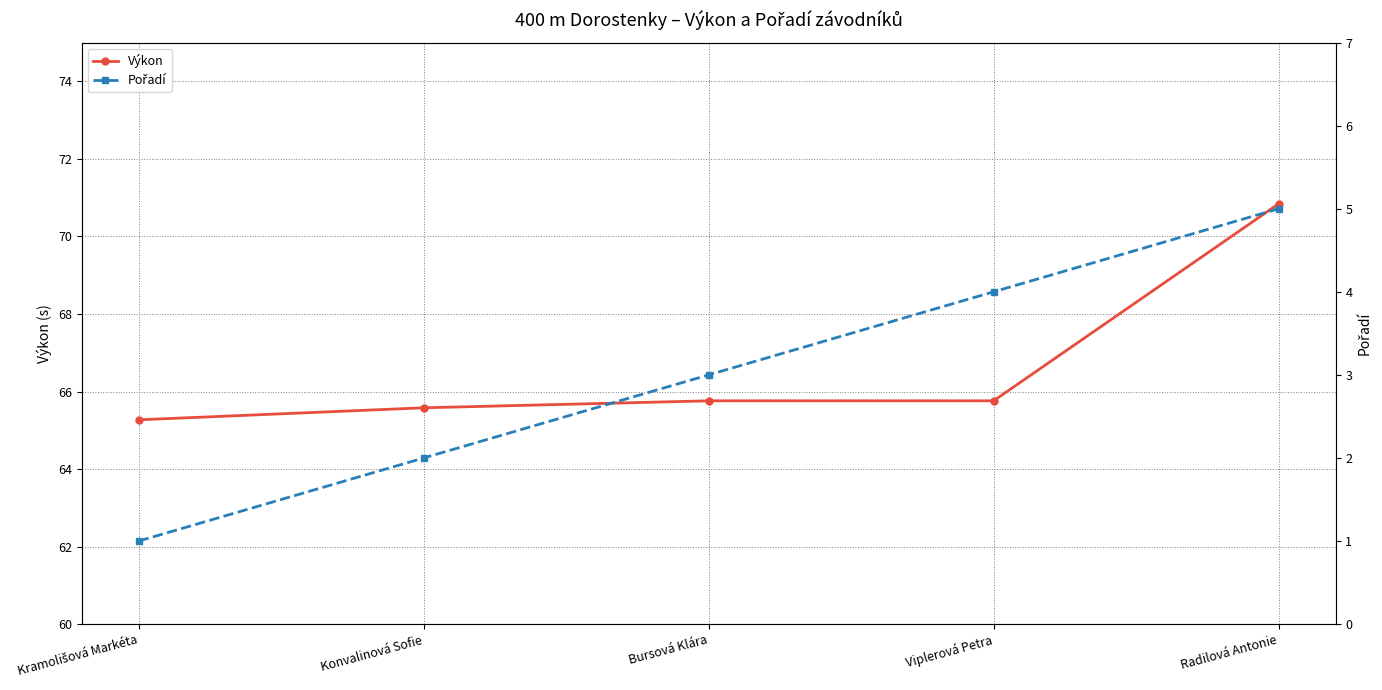

What is the difference between the maximum and minimum values in the Pořadí series?

4.0